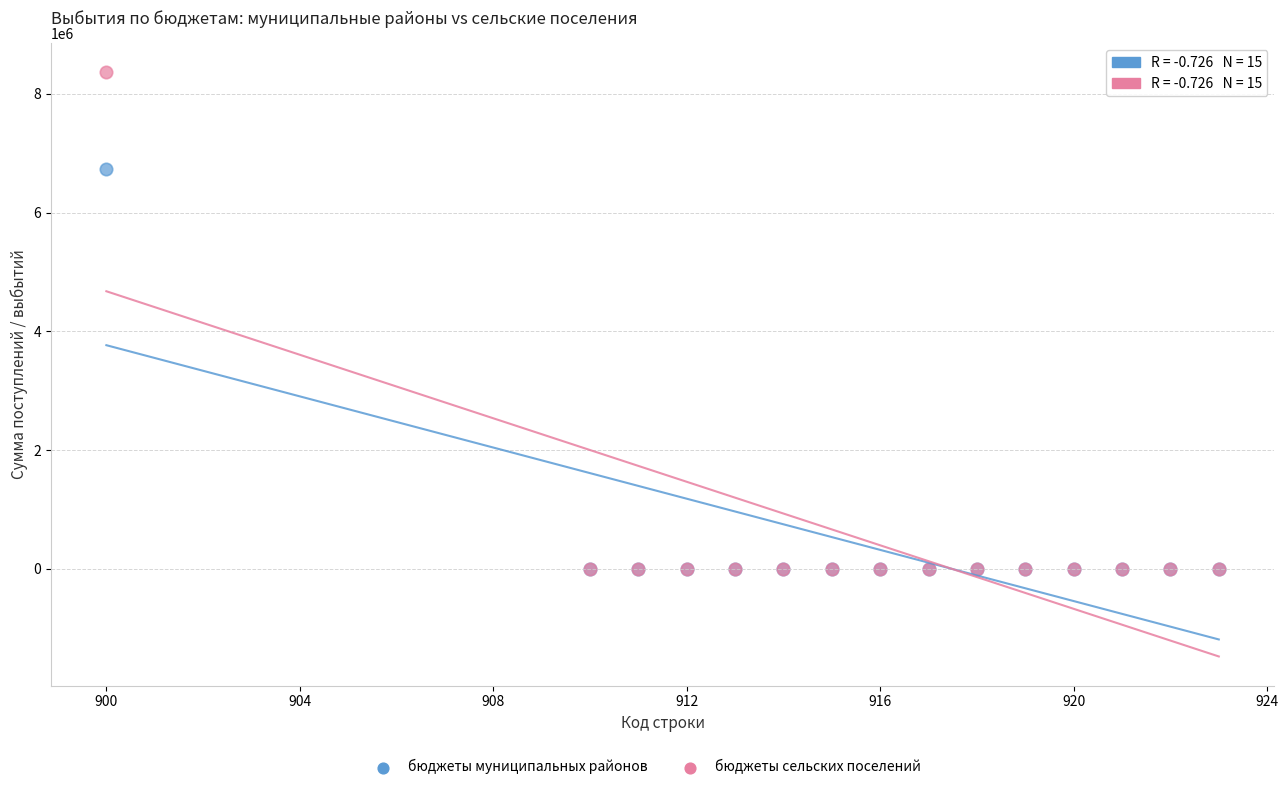

Across all series, what Y value is closest to 4181051?

6737497.0